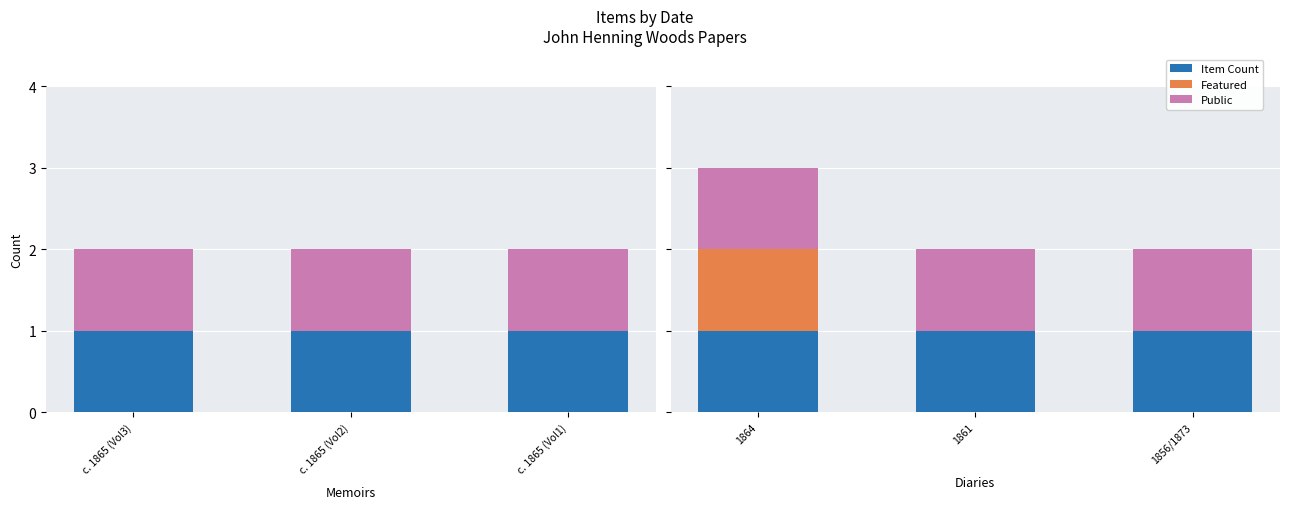

What are all the series names shown in the legend?

Item Count, Featured, Public